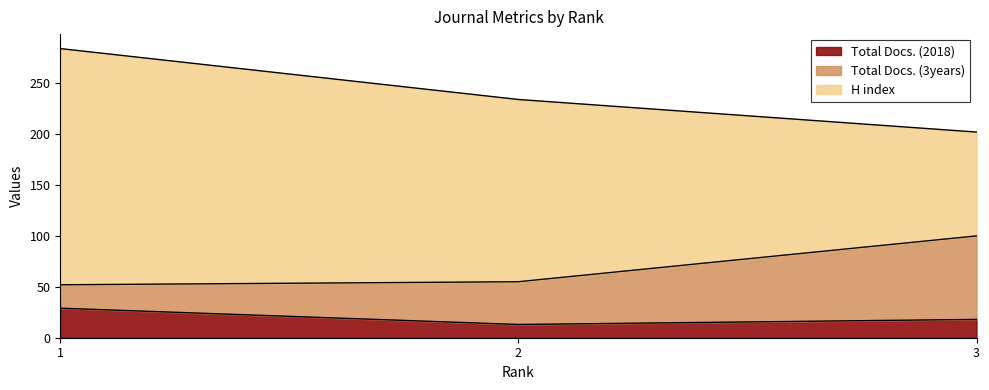

Is it true that Total Docs. (3years) equals 35 at 1?

False